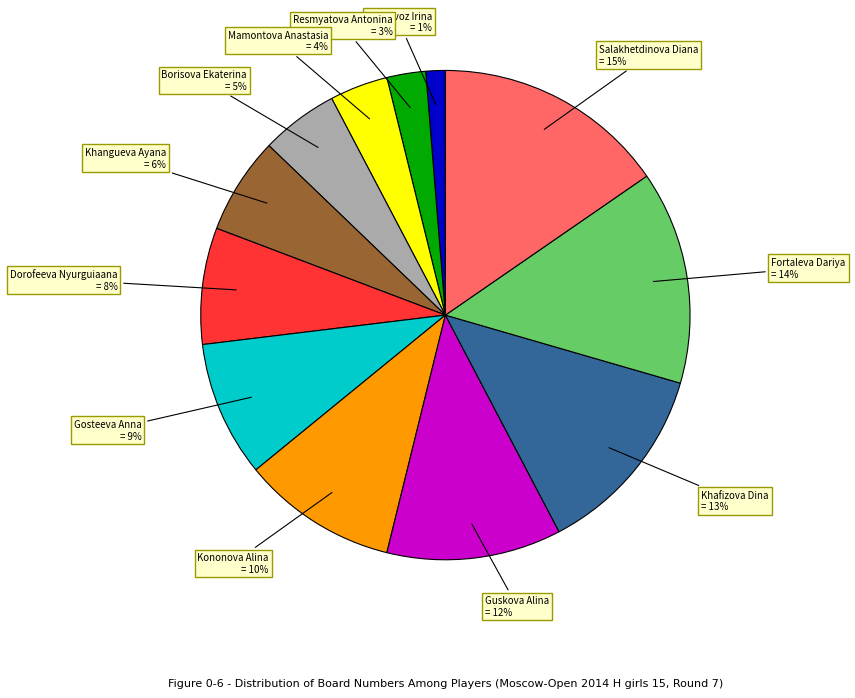

Is there any slice that represents more than half of the pie?

No